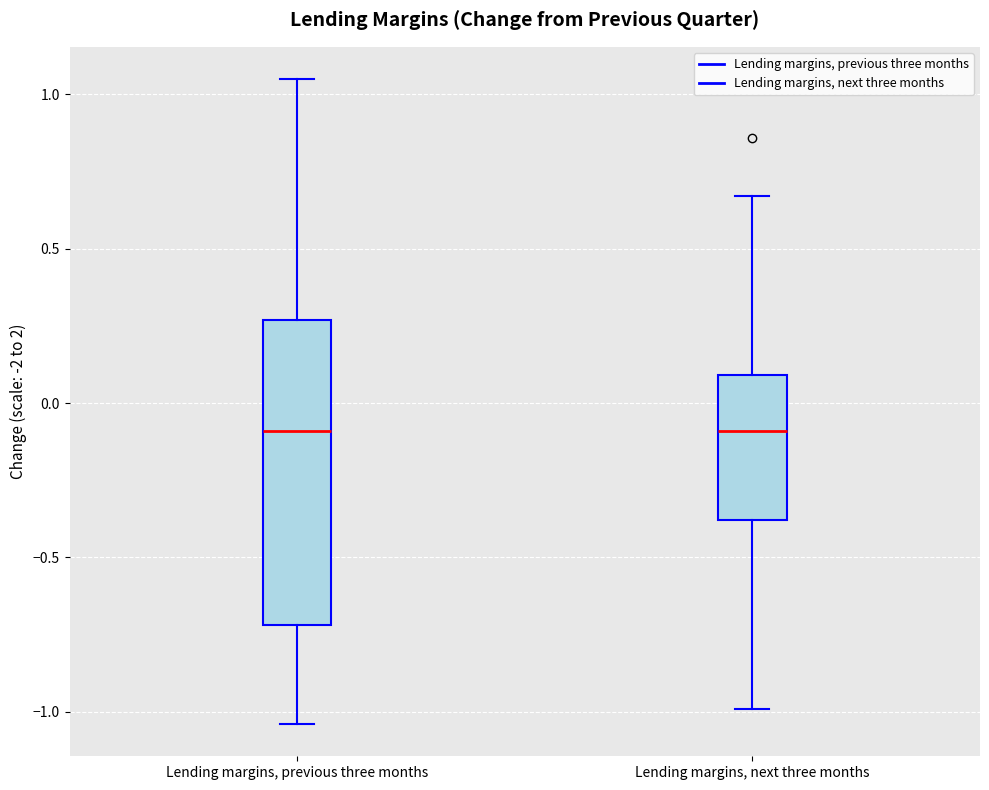

Reading left to right, transcribe this box plot: for each box, give where its median line is, the range the box spans, and where its two whiskers end, as read against the y-axis. The values are not printed on the chart, so give them approximately, as read against the axis.

Lending margins, previous three months: median -0.10, box -0.70 to 0.25, whiskers -1.05 to 1.05
Lending margins, next three months: median -0.10, box -0.40 to 0.10, whiskers -1.00 to 0.65